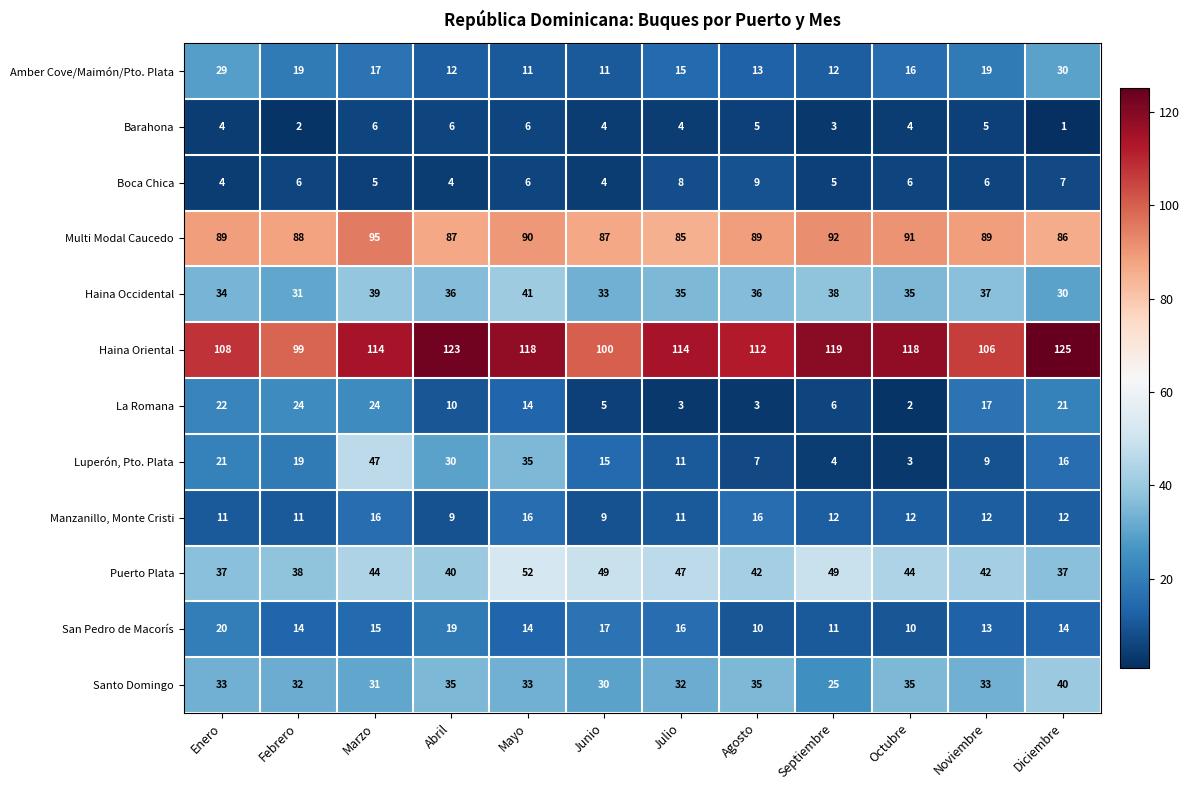

At which label does Luperón, Pto. Plata first exceed 16?

Enero